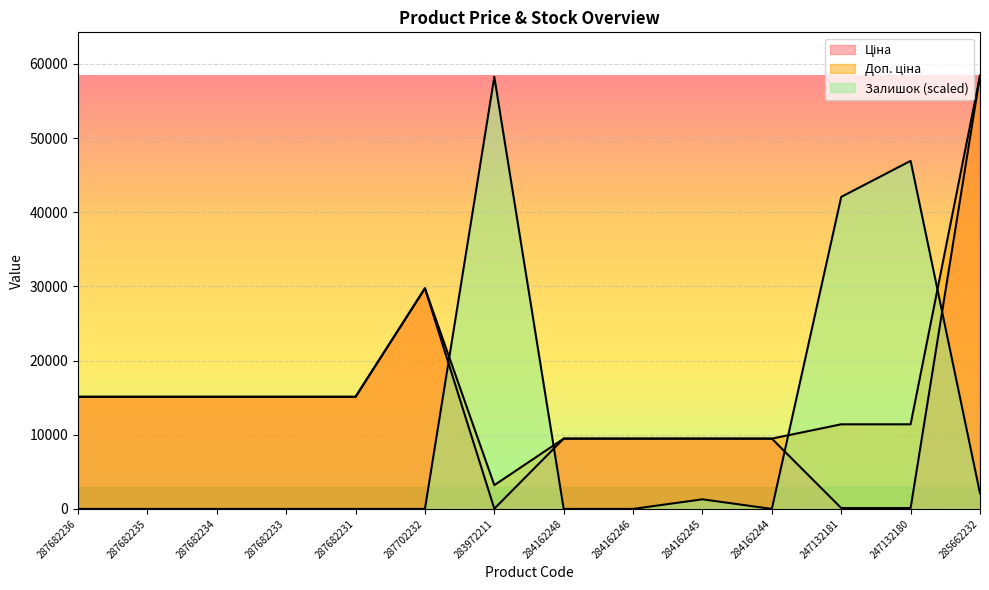

What is the highest value of the Доп. ціна series?

58426.5